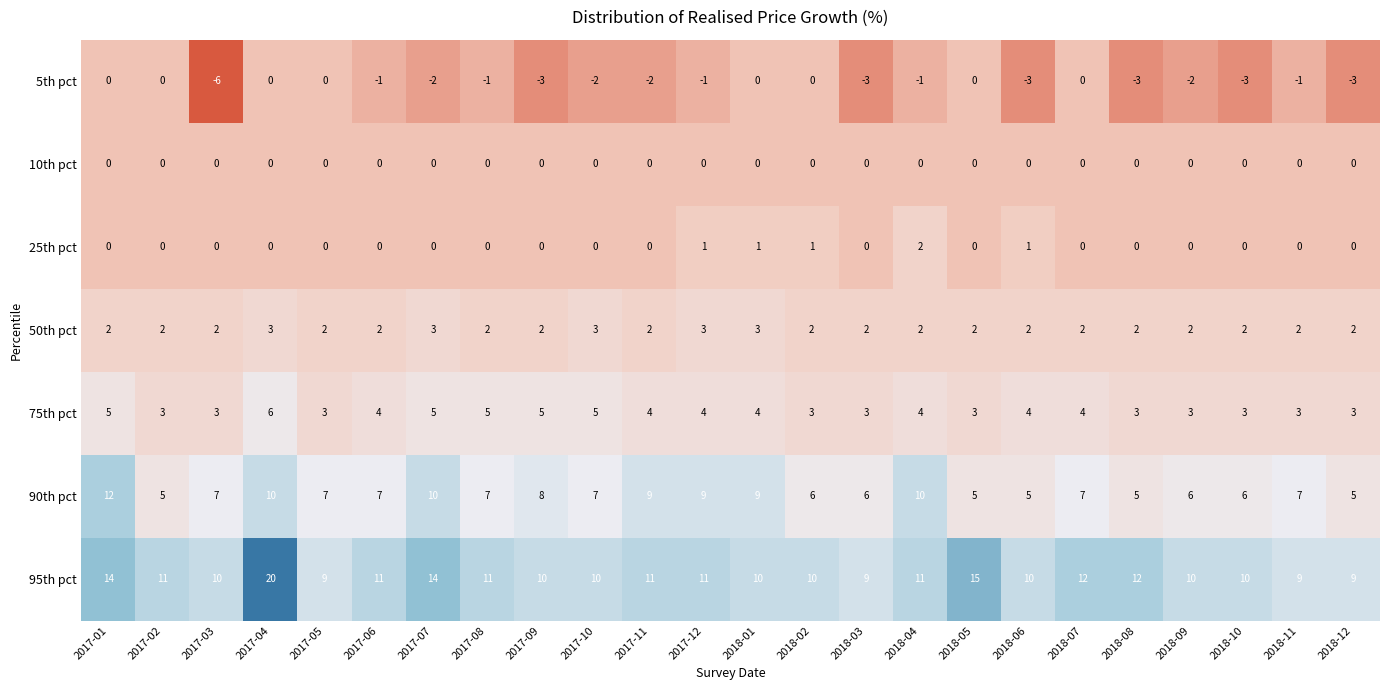

What is the total value across all series at 2018-12?

16